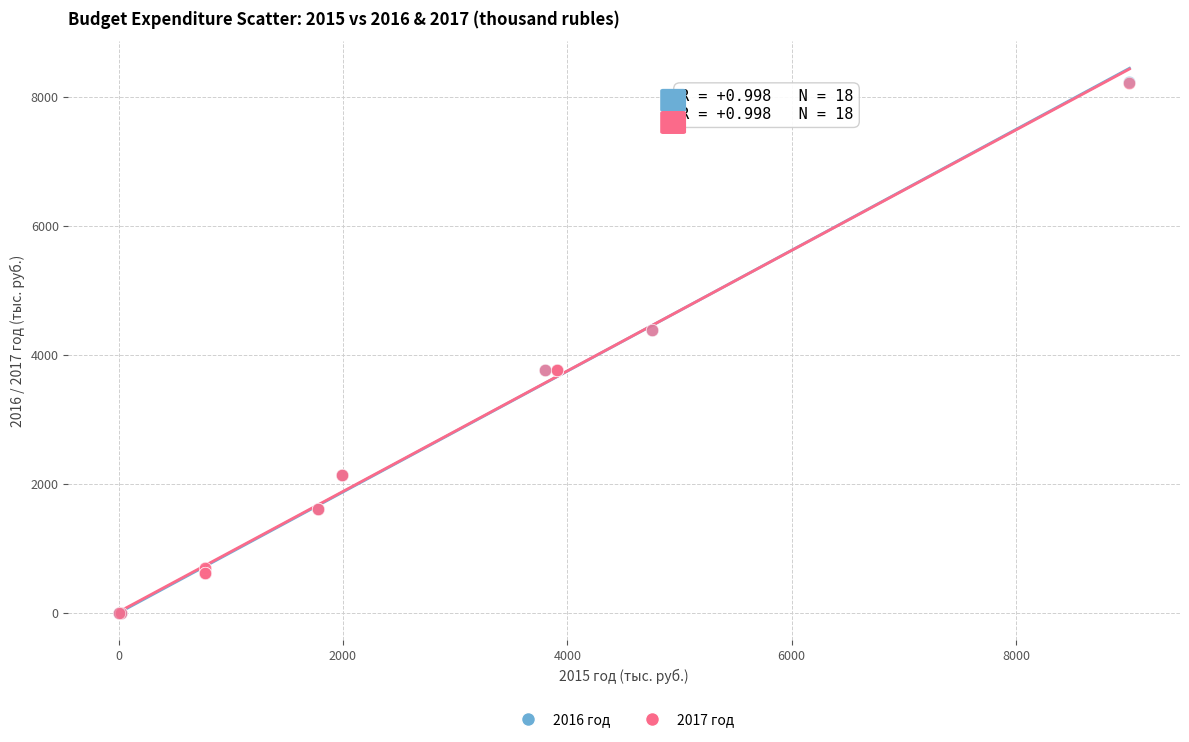

What are all the series names shown in the legend?

2016 год, 2017 год